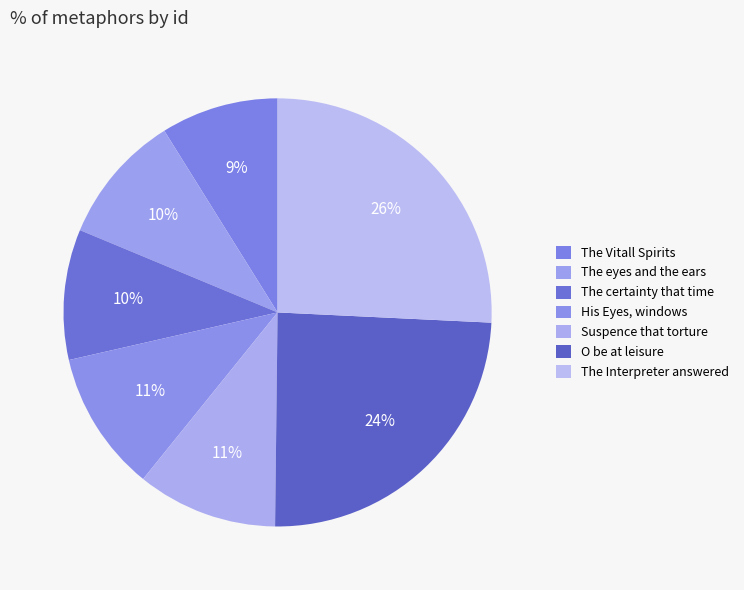

To the nearest percent, what is the average slice percentage?

14%